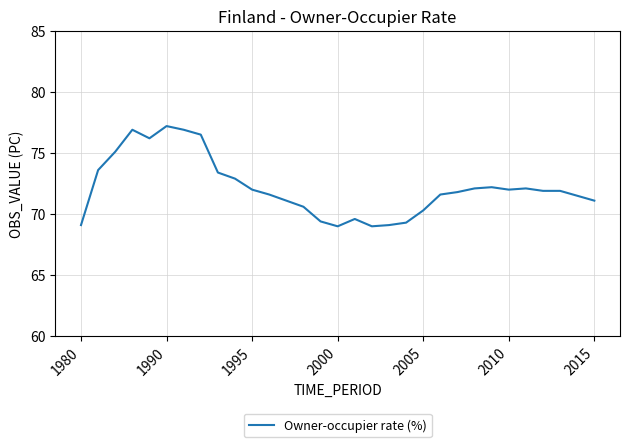

What is the greatest value displayed?

77.2